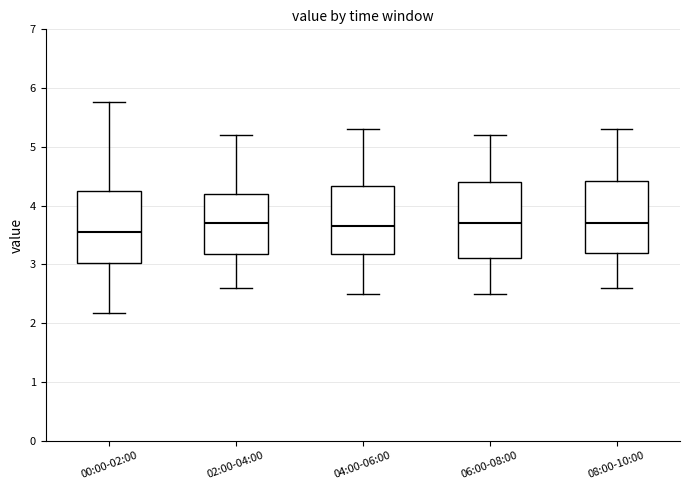

Reading left to right, transcribe this box plot: for each box, give where its median line is, the range the box spans, and where its two whiskers end, as read against the y-axis. The values are not printed on the chart, so give them approximately, as read against the axis.

00:00-02:00: median 3.6, box 3.0 to 4.2, whiskers 2.2 to 5.8
02:00-04:00: median 3.7, box 3.2 to 4.2, whiskers 2.6 to 5.2
04:00-06:00: median 3.7, box 3.2 to 4.3, whiskers 2.5 to 5.3
06:00-08:00: median 3.7, box 3.1 to 4.4, whiskers 2.5 to 5.2
08:00-10:00: median 3.7, box 3.2 to 4.4, whiskers 2.6 to 5.3